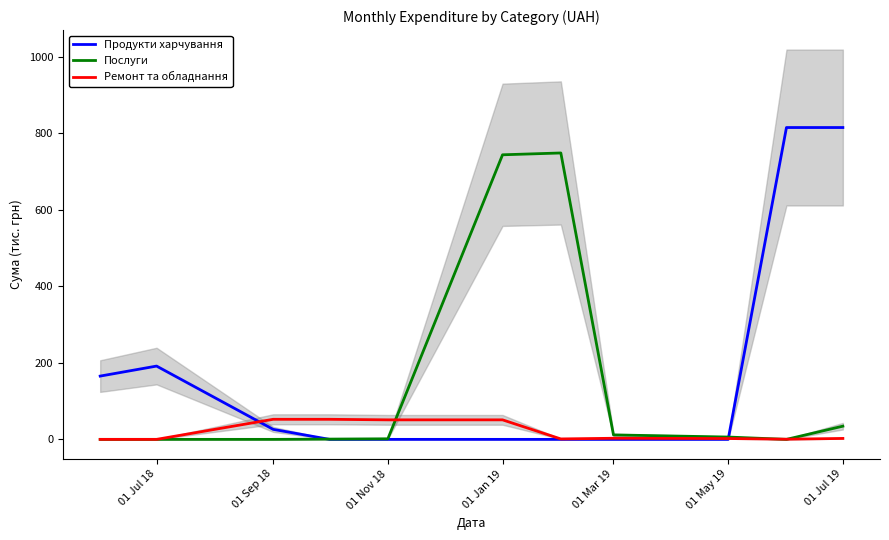

Where is Послуги nearest to the value 374?

01 Jul 19